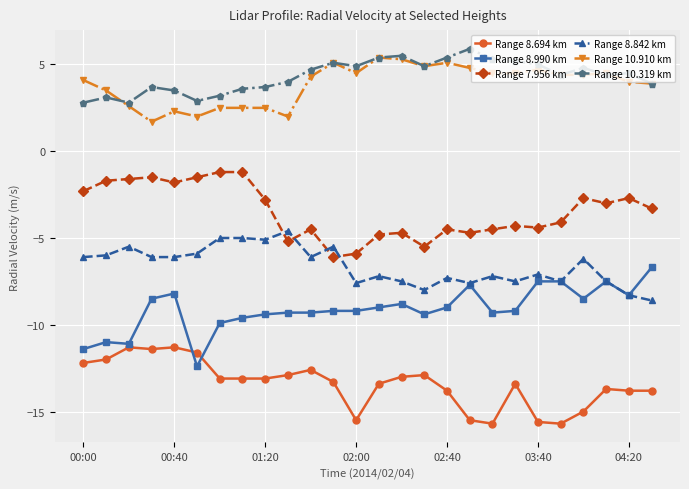

What is the highest value of the Range 8.694 km series?

-11.3